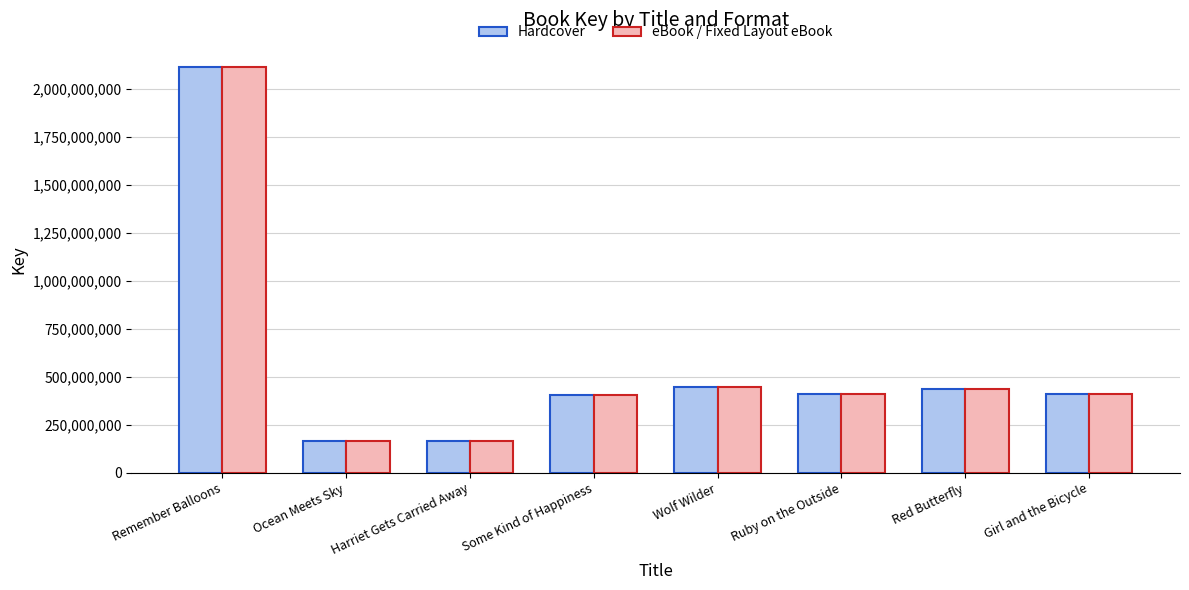

The eBook / Fixed Layout eBook series shows 404955678 at Some Kind of Happiness. True or false?

True